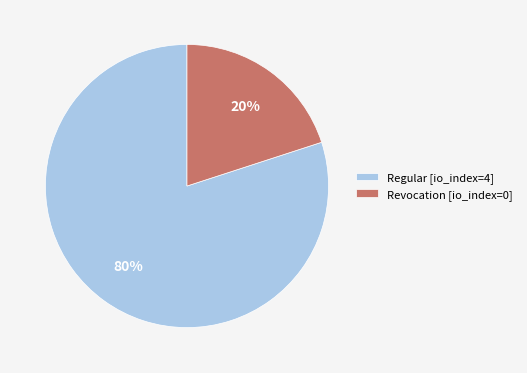

Is the sum of Regular [io_index=4] and Revocation [io_index=0] greater than half?

Yes